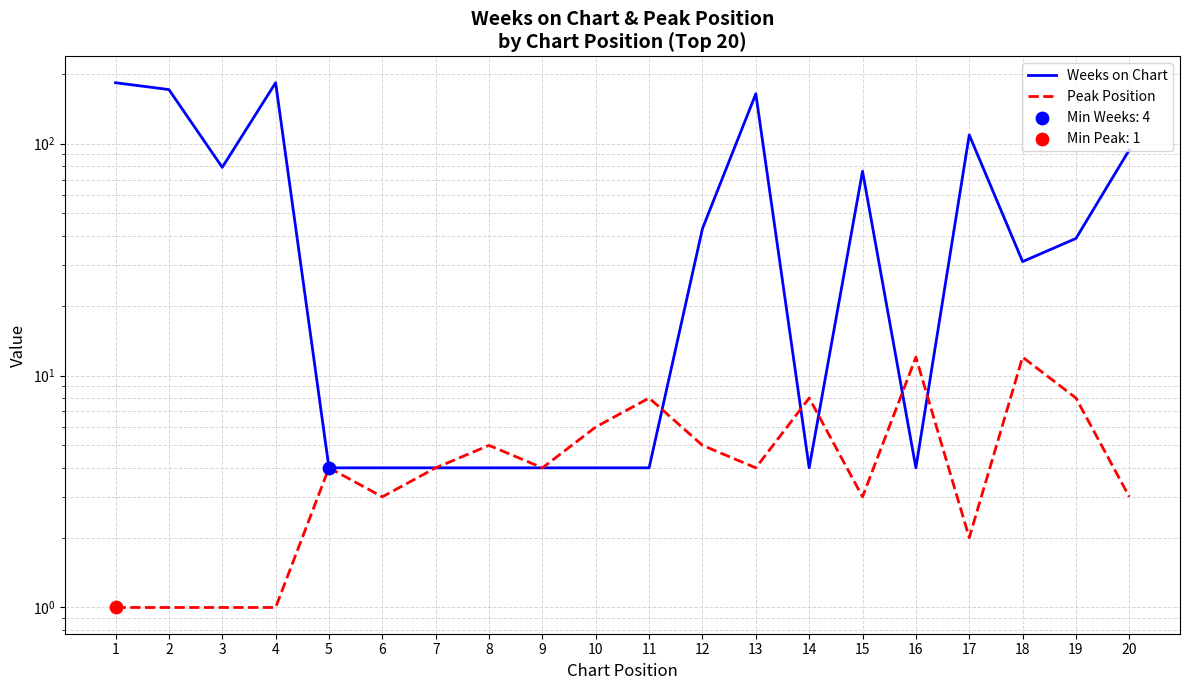

What are all the series names shown in the legend?

Weeks on Chart, Peak Position